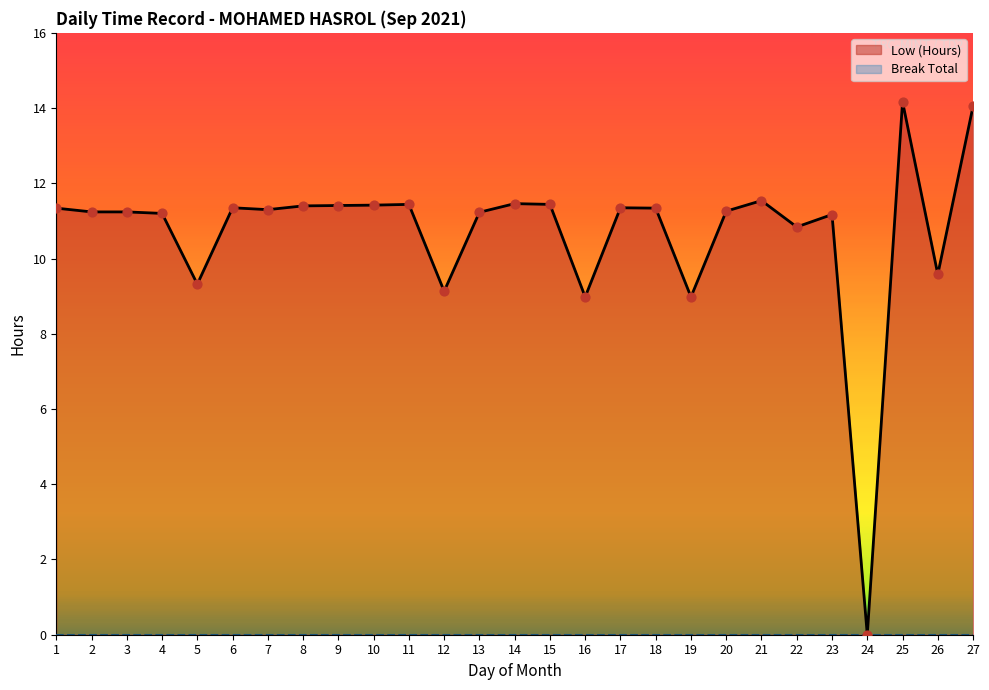

What is the change in value from 11 to 16?

-2.5